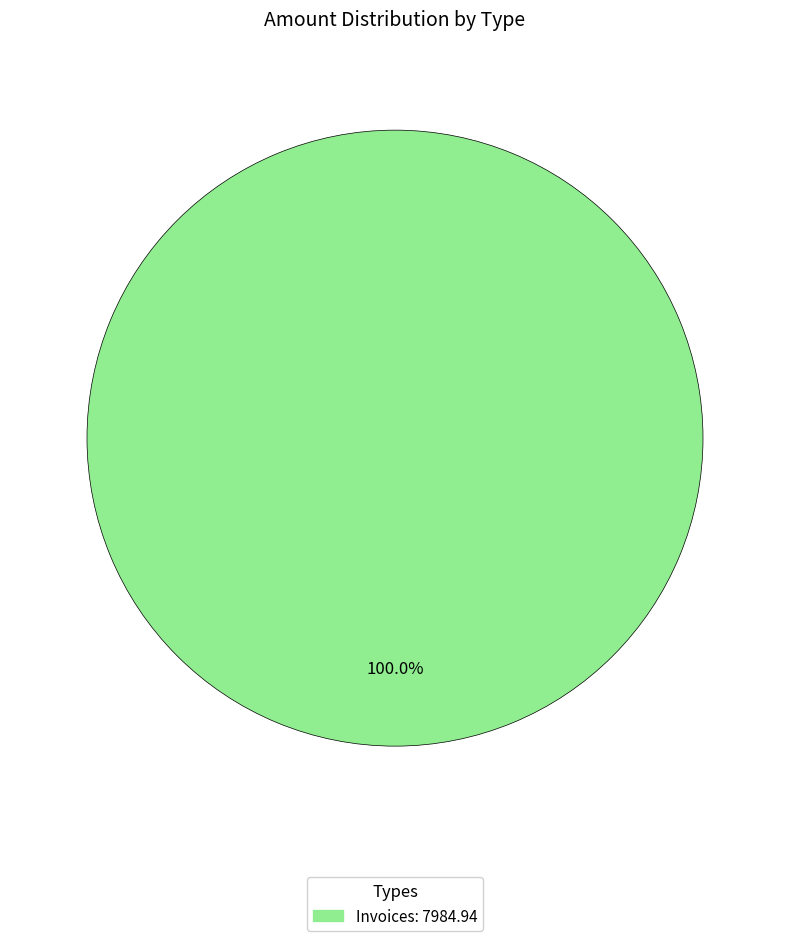

Does any single category account for the majority?

Yes